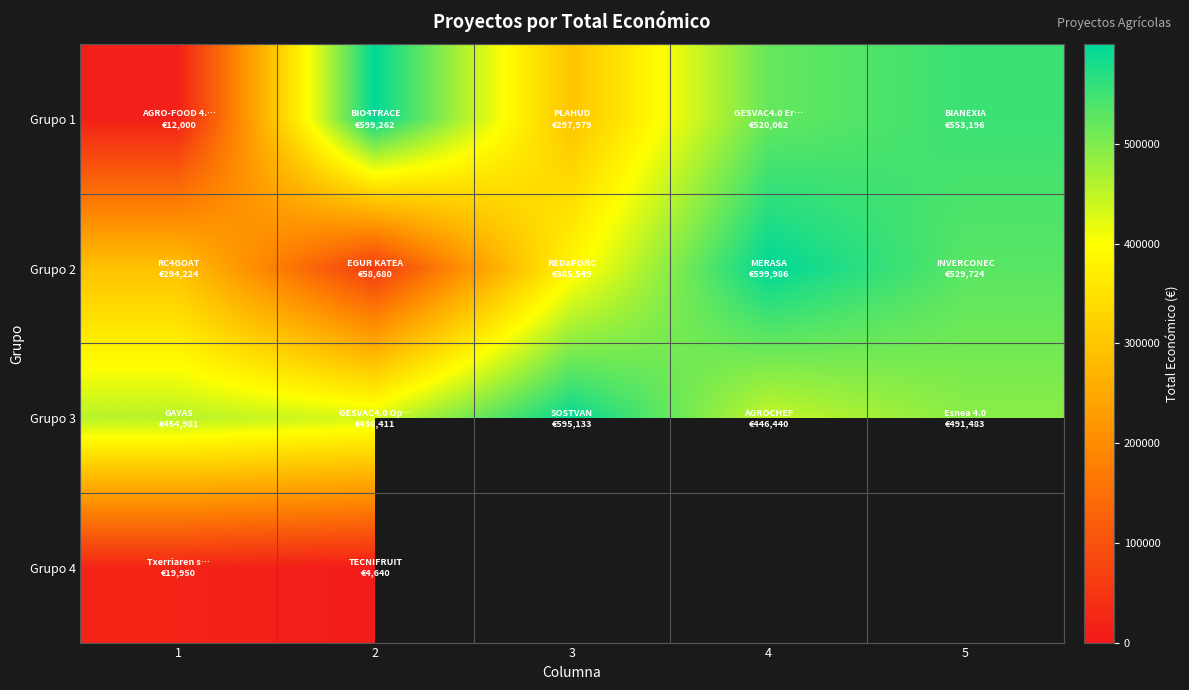

Rank the series by their maximum value, from lowest to highest.

Grupo 4, Grupo 3, Grupo 1, Grupo 2